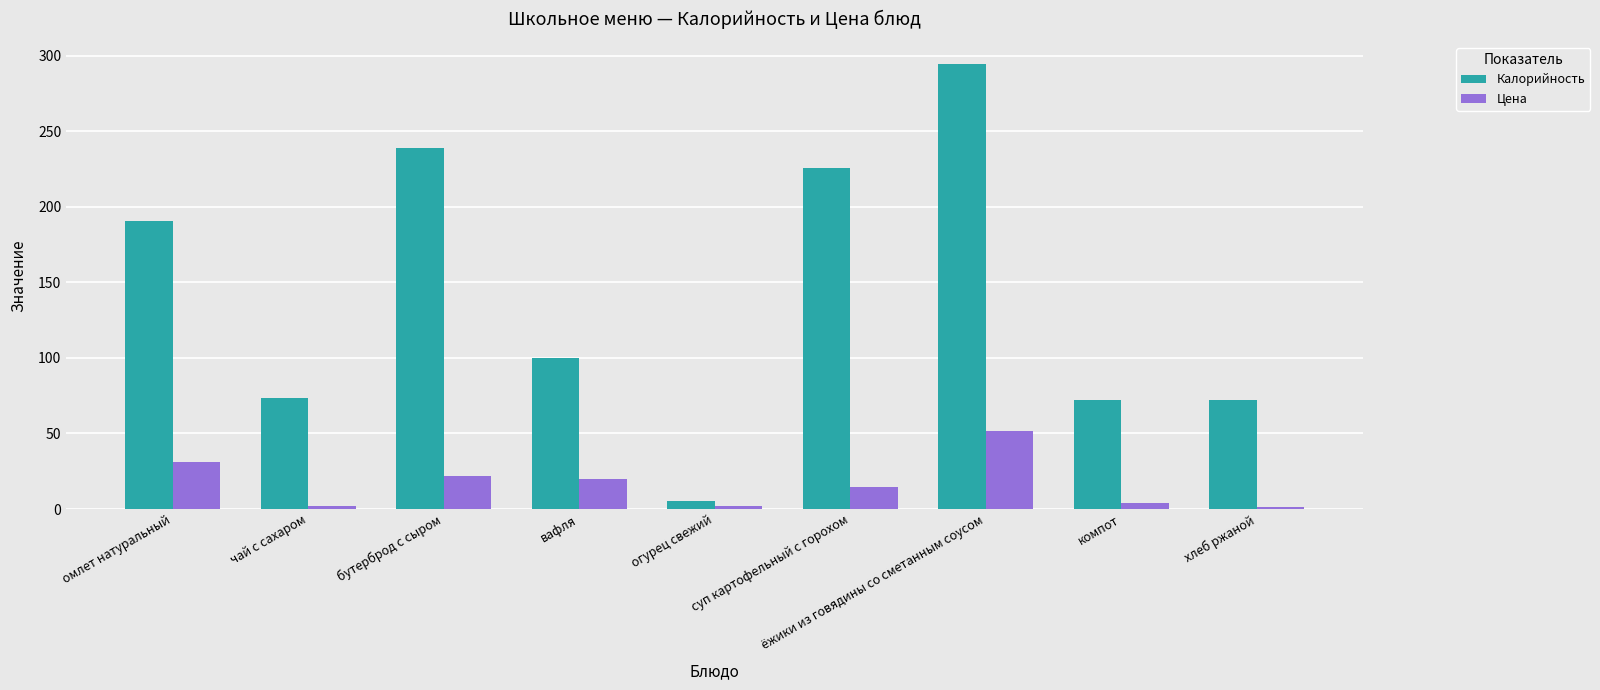

What is the difference between the maximum and minimum values in the Цена series?

50.2